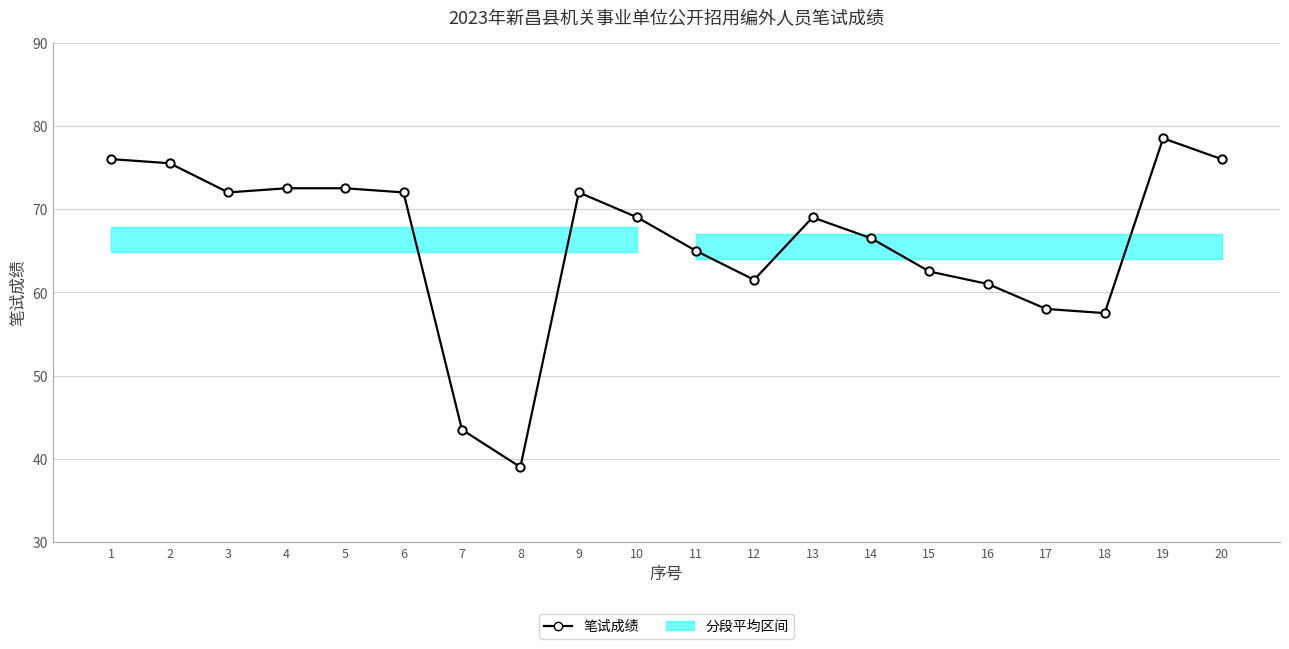

What is the smallest value displayed?

39.0